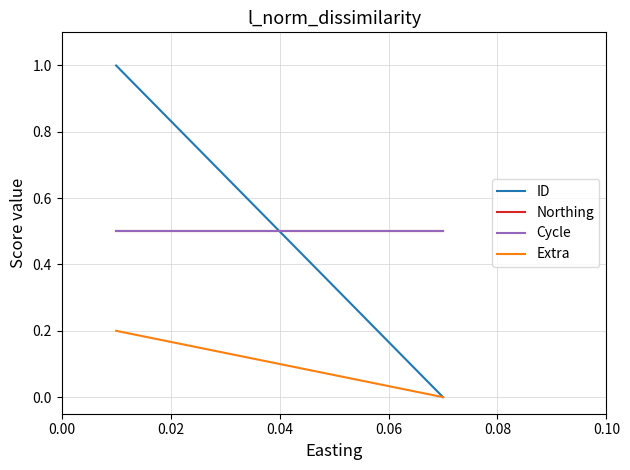

Is this an area chart (filled region under the line)?

No